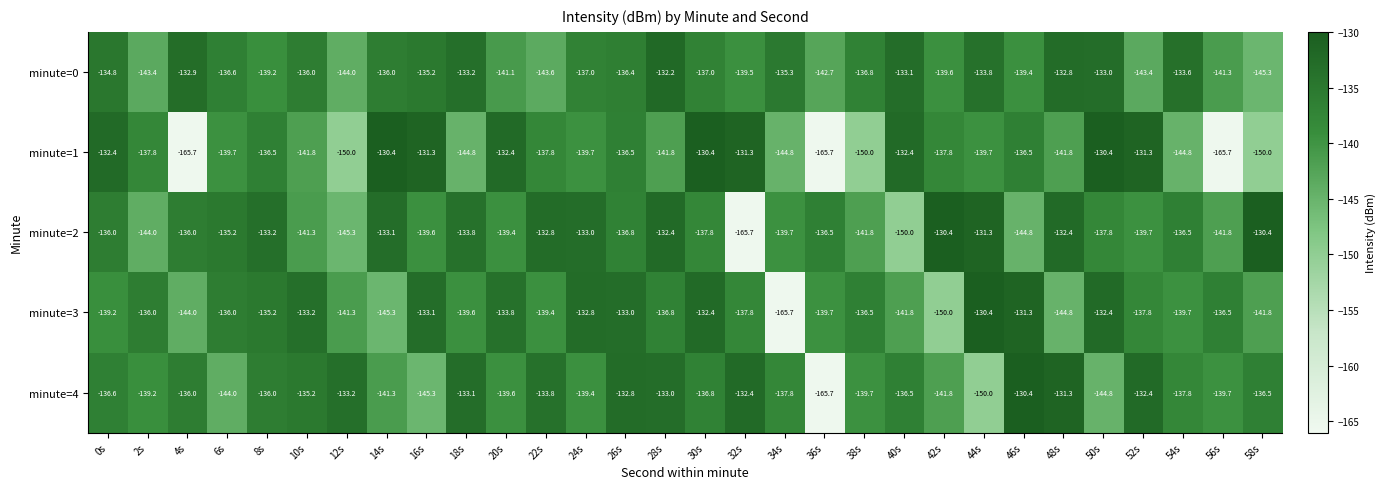

Is it true that minute=2 equals -48.4 at 4s?

False